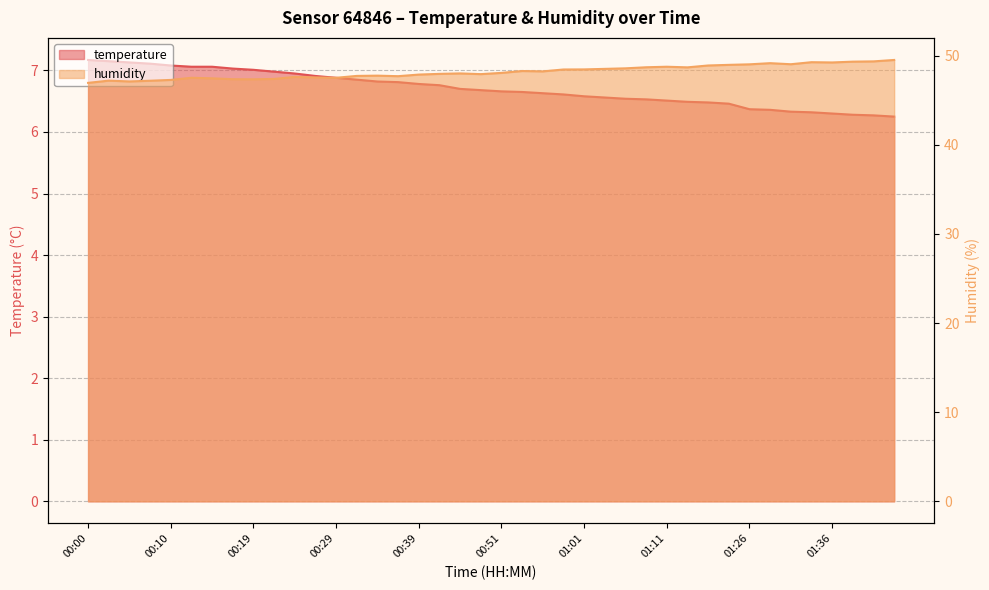

At which category does humidity reach its first local valley?

00:05